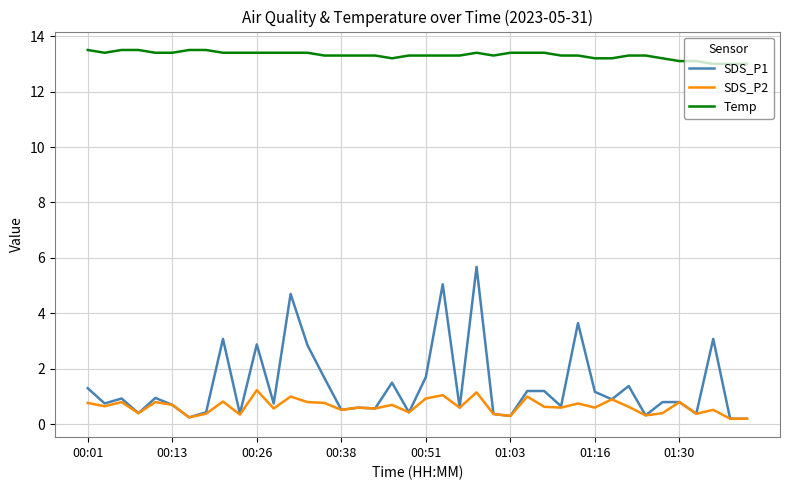

How many lines are shown in the chart?

3